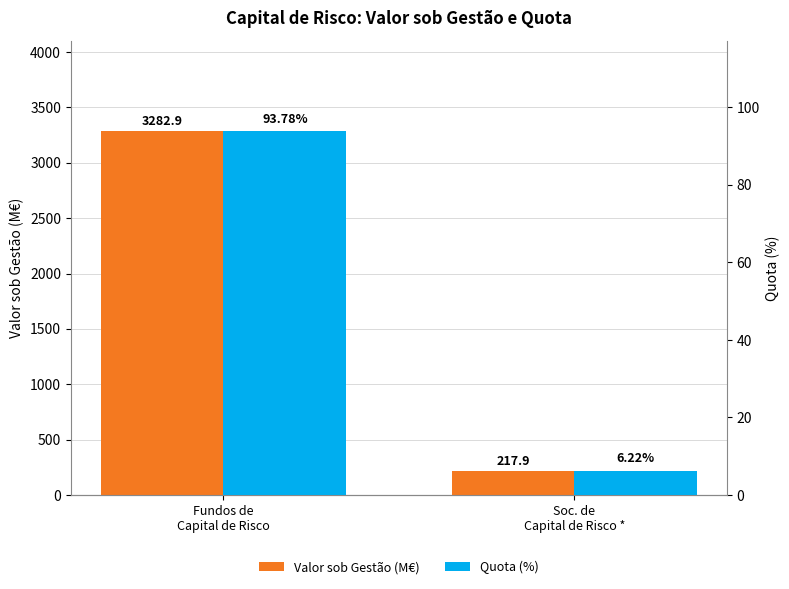

Count the number of data series in this chart.

2